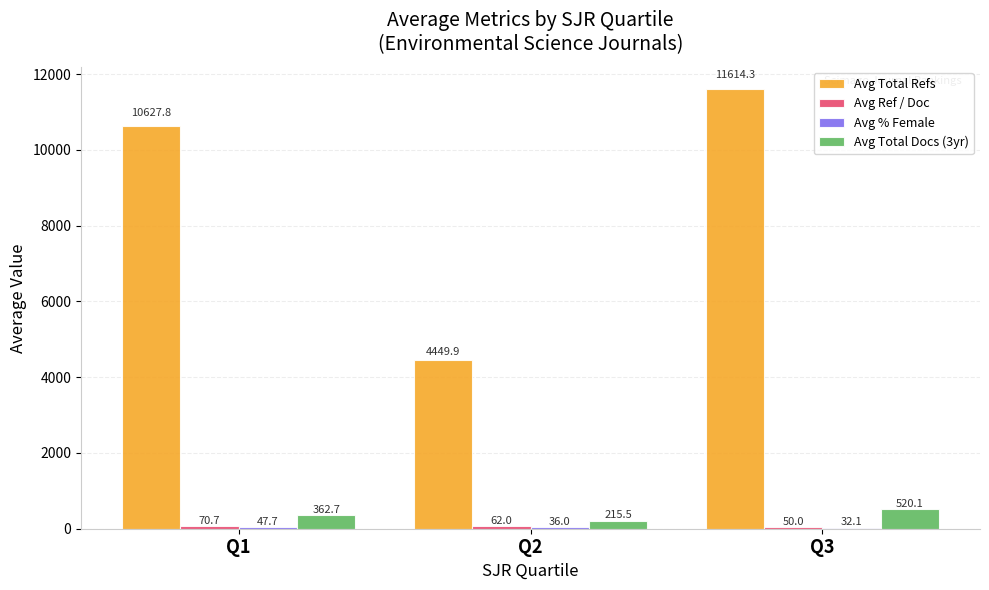

What is the total value across all series at Q3?

12216.6